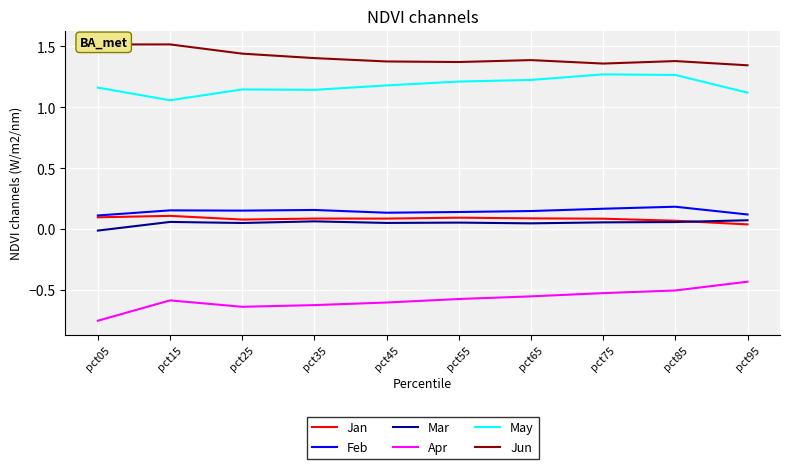

True or false: May and Jan intersect in this chart.

False